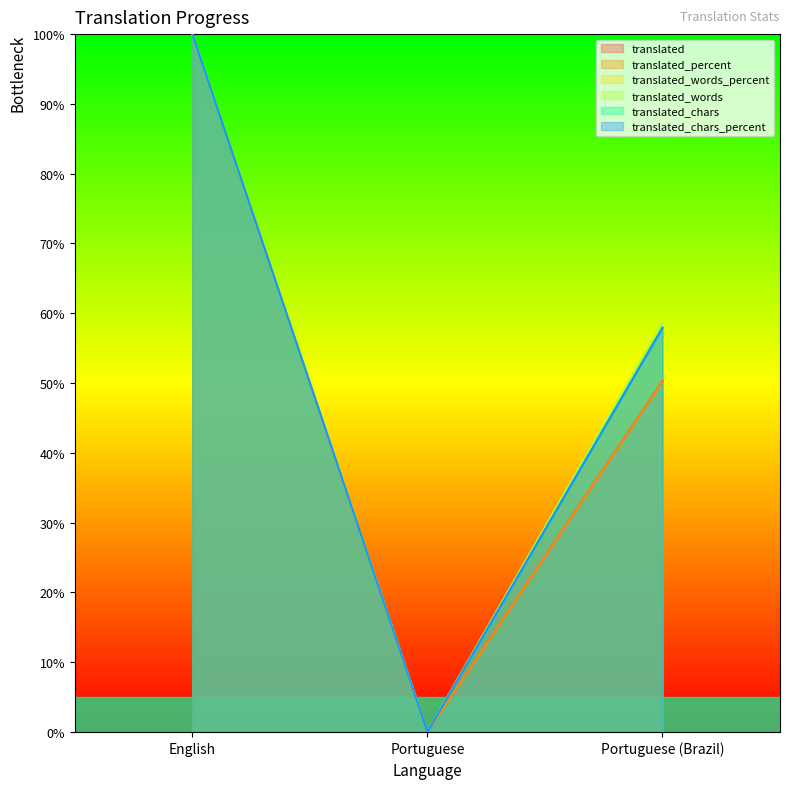

How many categories are shown in the chart?

3